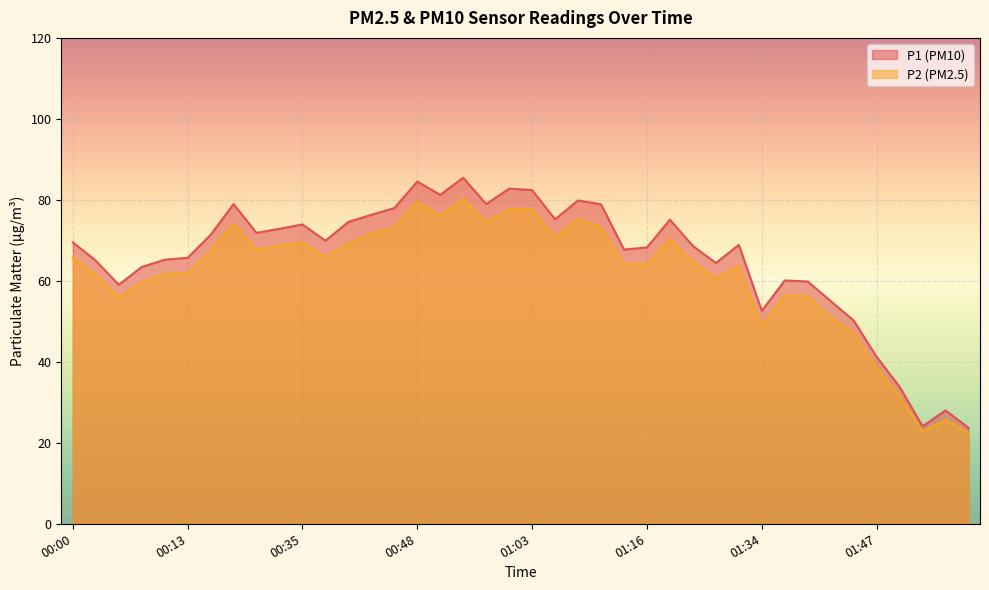

Reading right to left, what are all the values shown in this chart?

P1: 23.7	28.0	24.1	33.8	41.2	50.2	55.0	59.8	60.1	52.6	68.9	64.4	68.6	75.1	68.2	67.7	78.9	79.8	75.2	82.4	82.8	79.0	85.5	81.2	84.5	78.0	76.3	74.5	69.9	73.9	72.8	71.8	79.0	71.3	65.7	65.2	63.4	59.0	65.0	69.5
P2: 22.4	25.7	22.8	31.4	38.6	47.1	51.0	56.2	56.5	48.8	63.8	60.6	64.7	70.3	64.1	64.1	73.2	75.3	70.7	77.7	77.7	74.3	80.4	76.0	79.6	73.1	71.7	69.2	65.9	69.4	68.7	67.7	74.1	67.3	61.9	61.7	59.6	55.9	61.5	65.8